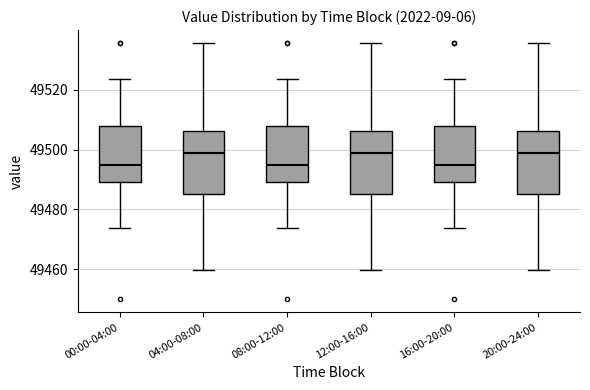

Where does the lower whisker of the box for 12:00-16:00 end on the y-axis? The values are not printed on the chart, so give them approximately, as read against the axis.

49460